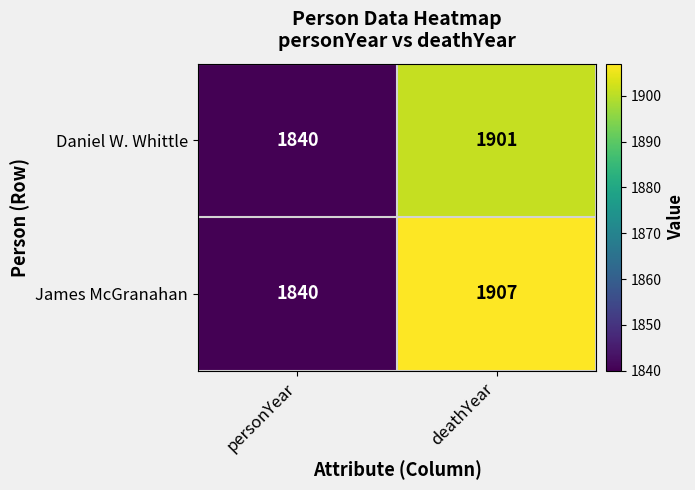

What is the difference between the Daniel W. Whittle values at deathYear and personYear?

61